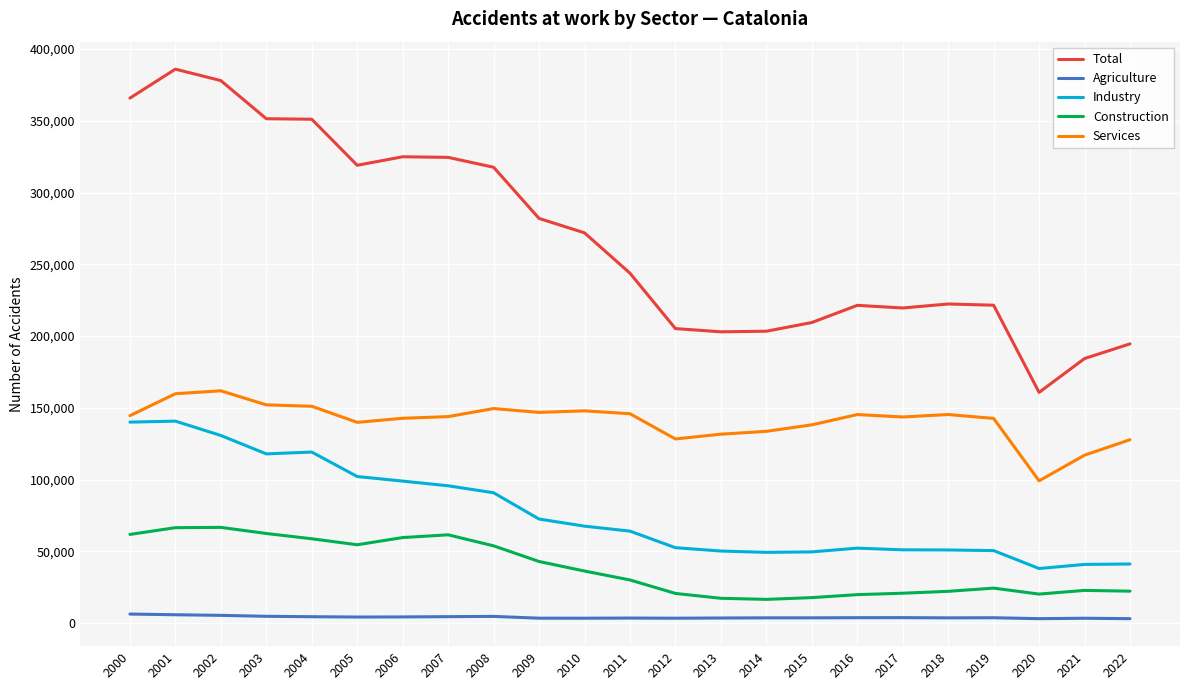

True or false: Construction and Total intersect in this chart.

False